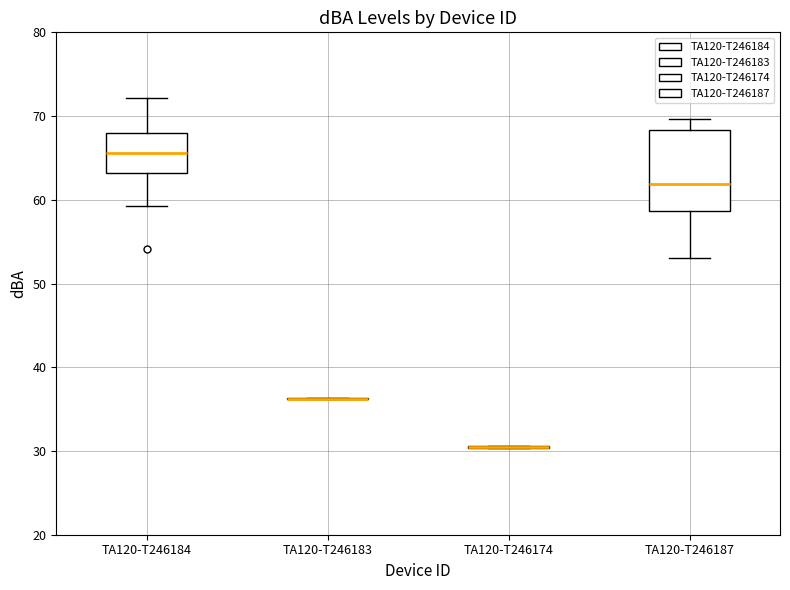

Which box is the tallest, from its lower edge to its upper edge?

TA120-T246187